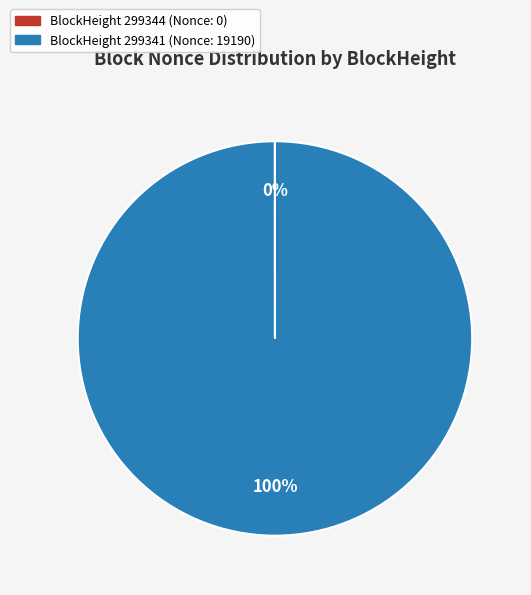

To the nearest percent, what is the difference between the largest and smallest slice percentages?

100%